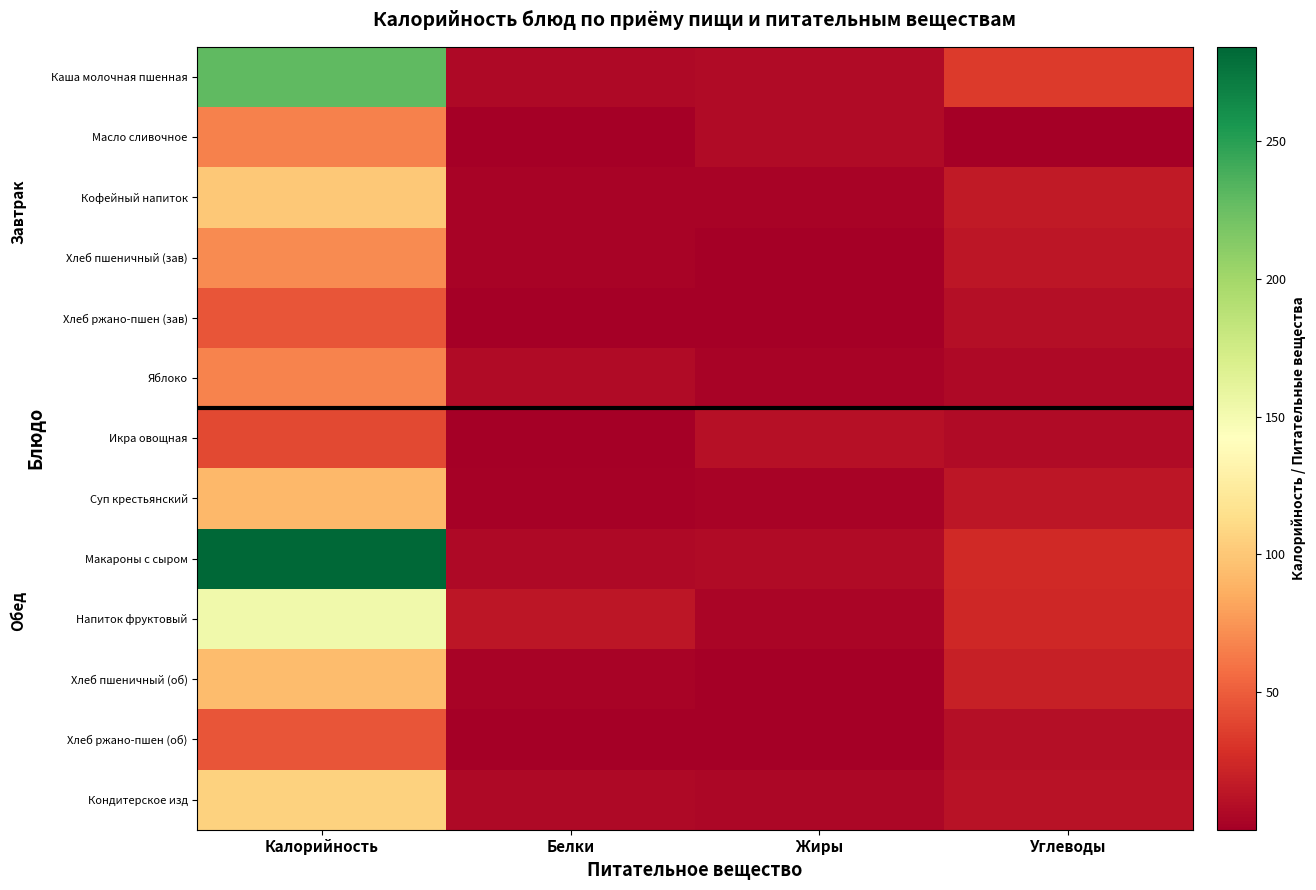

What is the maximum value shown in the chart?

284.1